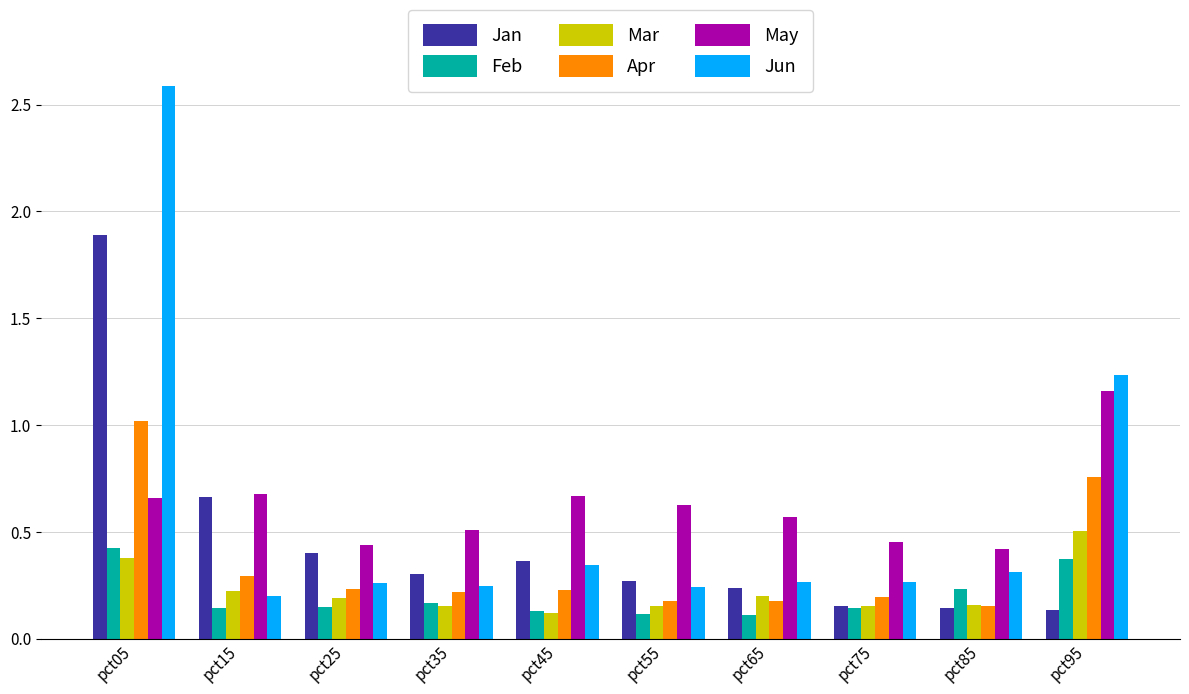

What is the total value across all series at pct35?

1.6